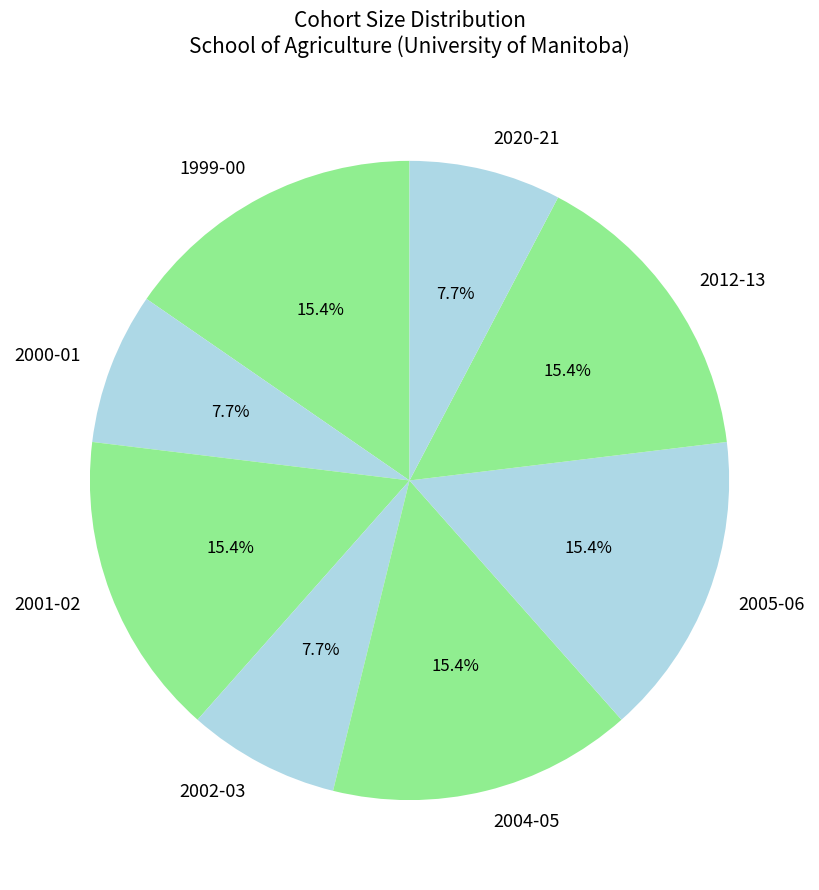

Is it true that 2004-05 is 15% of the pie?

True